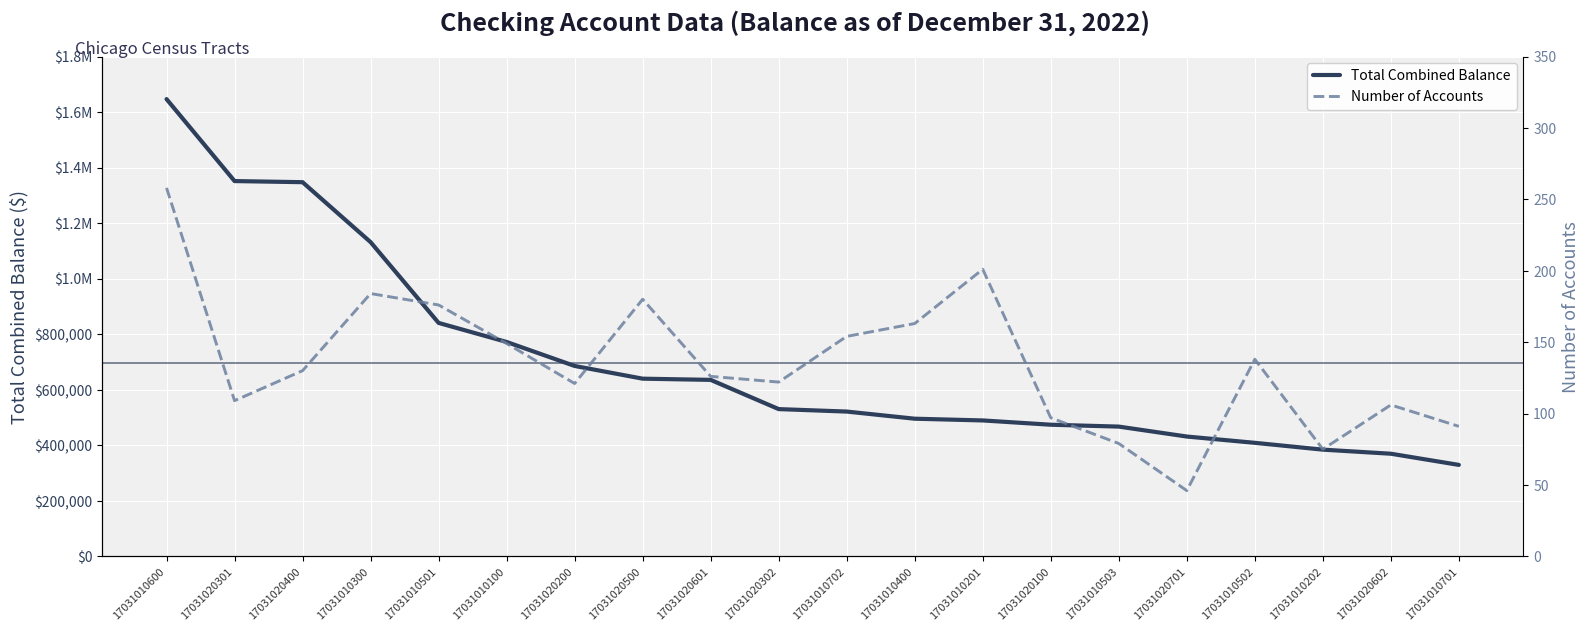

Is the value of Total Combined Balance at 17031020301 greater than the value of Number of Accounts at 17031010702?

Yes